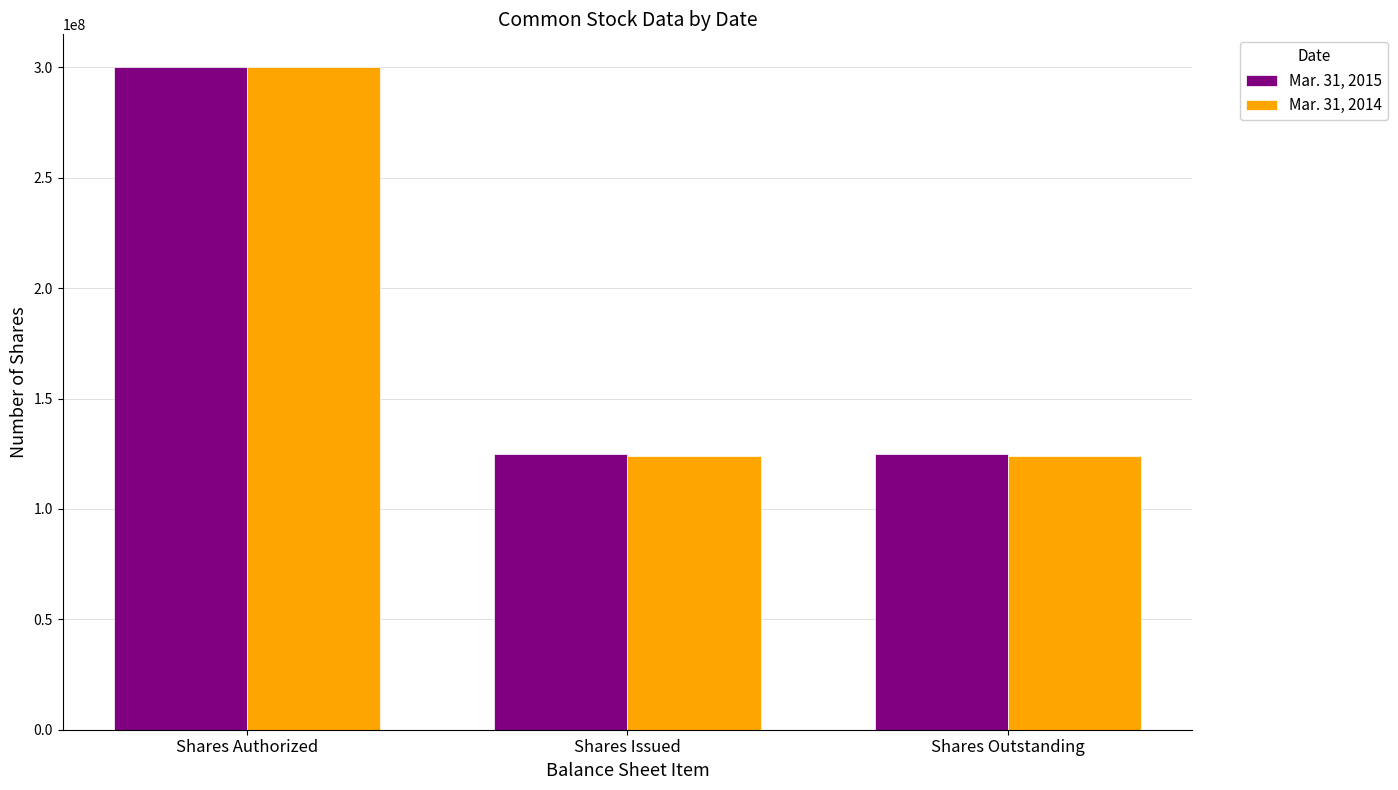

What is the highest value of the Mar. 31, 2014 series?

300000000